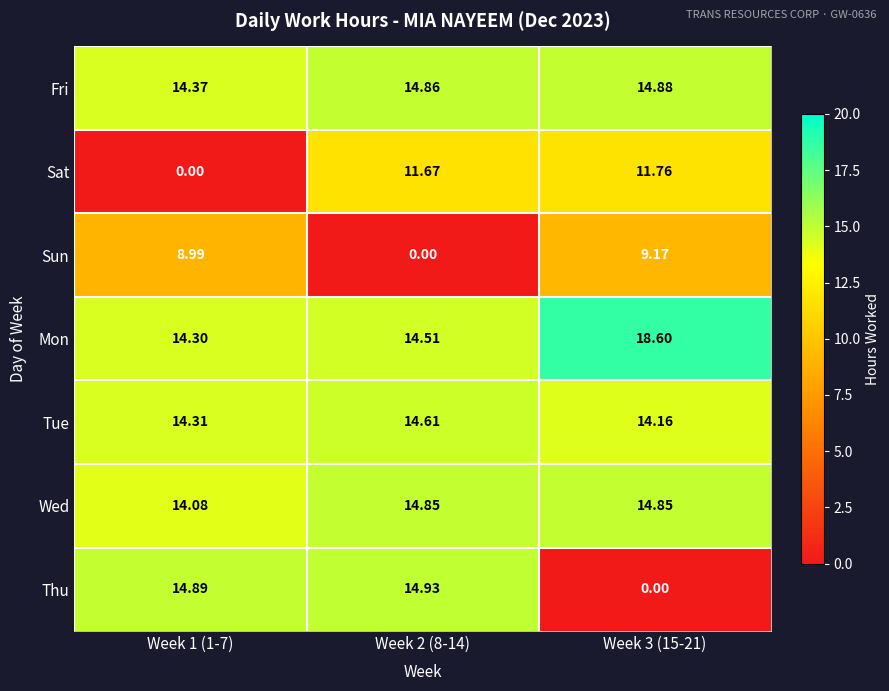

Which series has the widest spread of values?

Thu